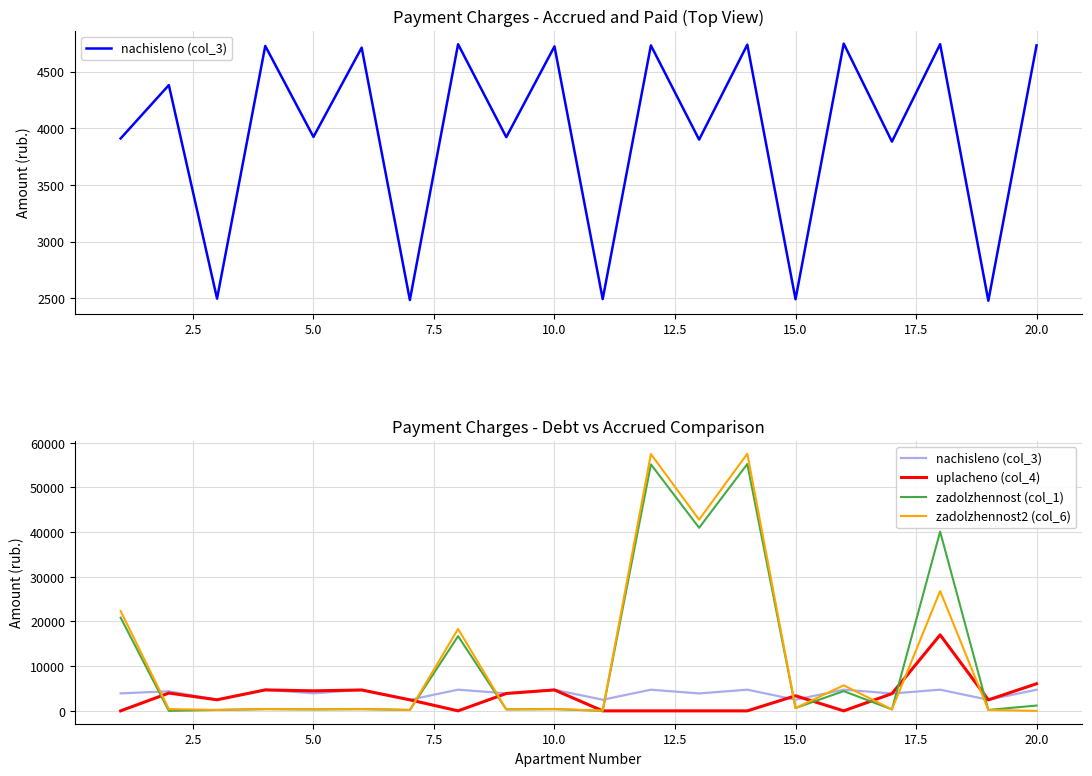

Reading right to left, transcribe all the data shown in this chart.

nachisleno (col_3): 4731.2	2479.1	4741.7	3882.5	4747.2	2491.9	4737.6	3900.1	4731.2	2493.5	4722.5	3921.7	4741.7	2485.6	4711.3	3924.1	4726.4	2497.6	4381.0	3910.4
uplacheno (col_4): 6067.3	2458.0	17000.0	3849.4	0.0	3380.2	0.0	0.0	0.0	0.0	4682.3	3888.3	0.0	2464.4	4671.2	4478.0	4686.2	2476.9	3982.7	0.0
zadolzhennost (col_1): 1190.9	206.6	40096.7	323.5	4414.6	642.5	55223.2	40959.4	55149.4	0.0	393.5	326.8	16724.4	207.1	392.6	327.0	393.9	207.5	0.0	20859.2
zadolzhennost2 (col_6): 0.0	206.6	26805.0	323.5	5717.0	626.6	57530.4	42784.2	57453.6	66.4	393.5	326.8	18317.8	207.1	392.6	327.0	393.9	207.6	398.3	22322.6